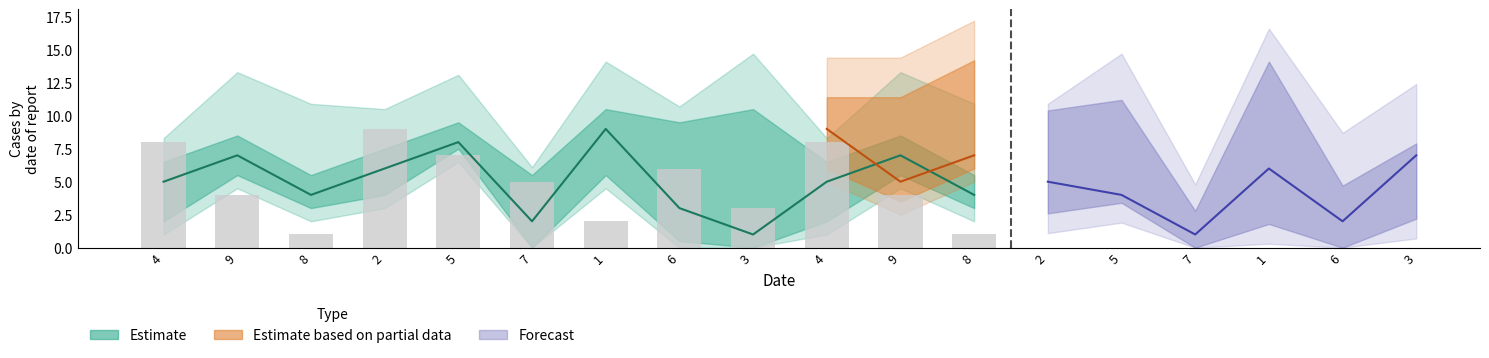

True or false: col_3 has a value of 8 at 6.

False